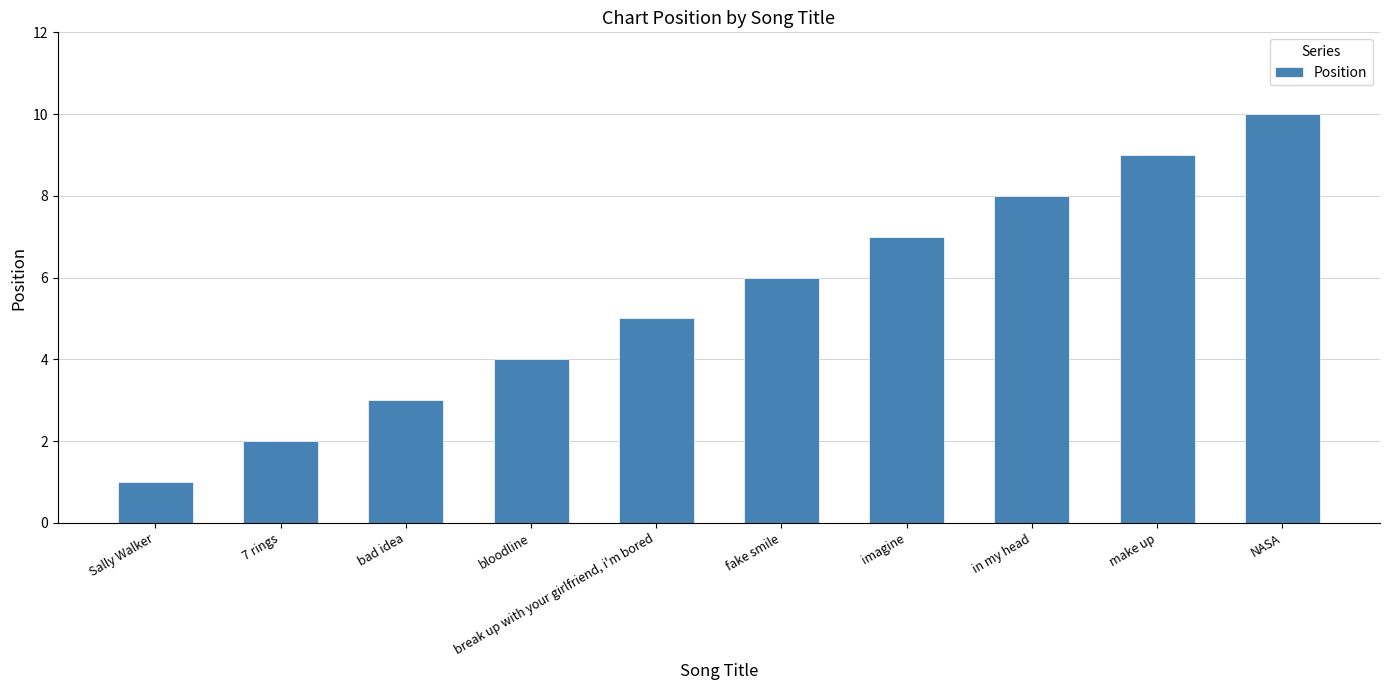

Where is the data nearest to the value 5?

break up with your girlfriend, i'm bored